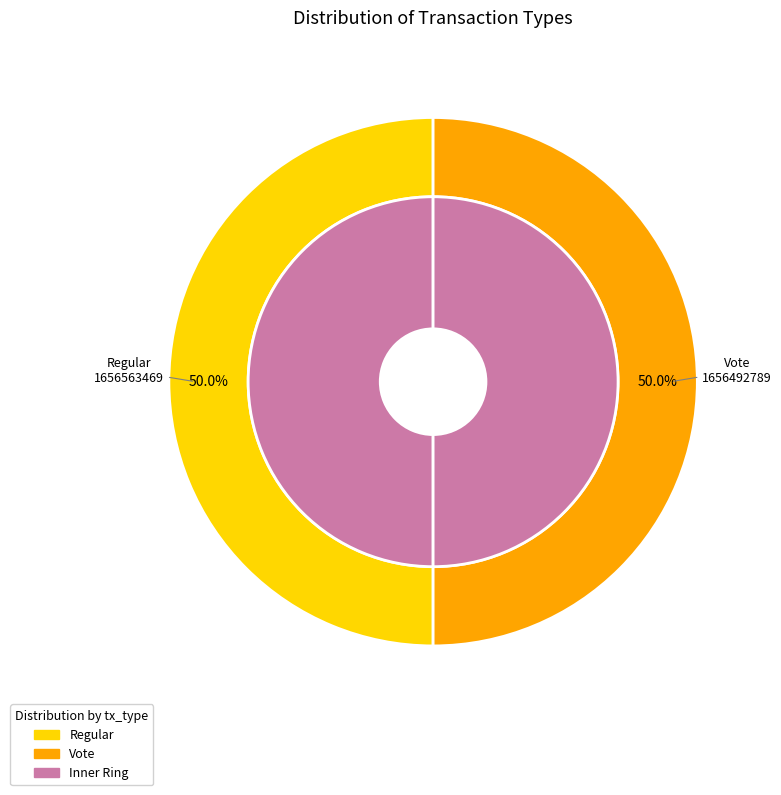

How many slices are in this pie chart?

2